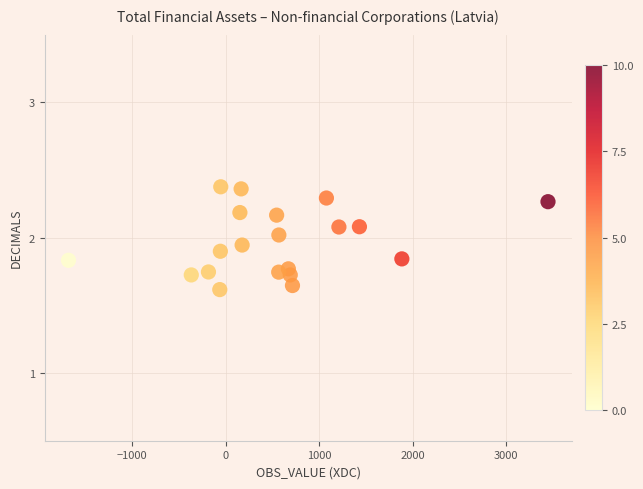

What is the range of Y values (max minus min)?

0.8